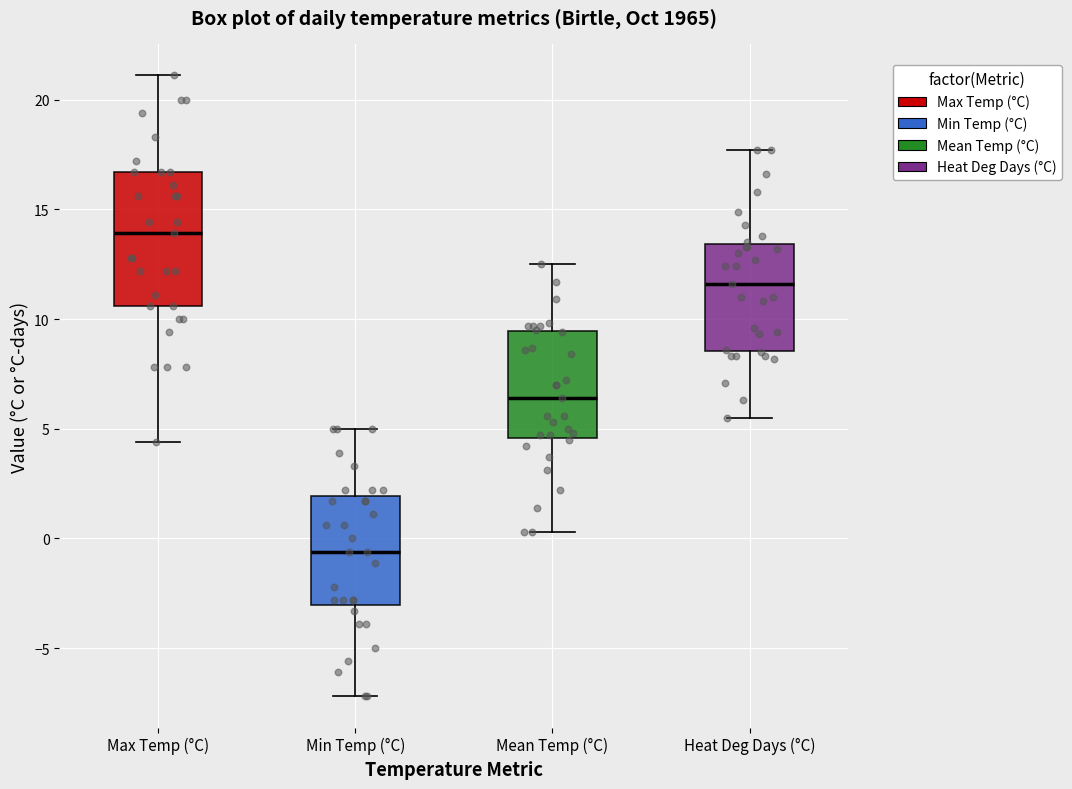

Reading left to right, read every box against the y-axis: the position of its median line, the range the box covers, and the ends of its whiskers. The values are not printed on the chart, so give them approximately, as read against the axis.

Max Temp (°C): median 14.0, box 10.5 to 16.5, whiskers 4.5 to 21.0
Min Temp (°C): median -0.5, box -3.0 to 2.0, whiskers -7.0 to 5.0
Mean Temp (°C): median 6.5, box 4.5 to 9.5, whiskers 0.5 to 12.5
Heat Deg Days (°C): median 11.5, box 8.5 to 13.5, whiskers 5.5 to 17.5